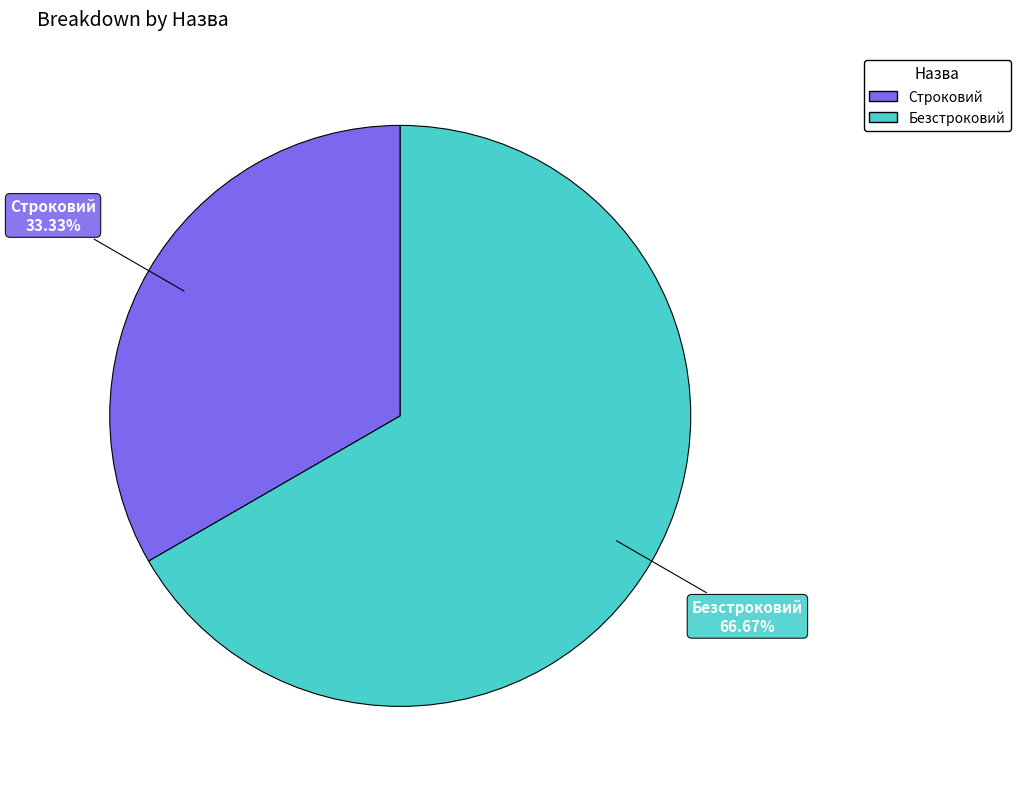

Which slice represents more than half of the pie?

Безстроковий